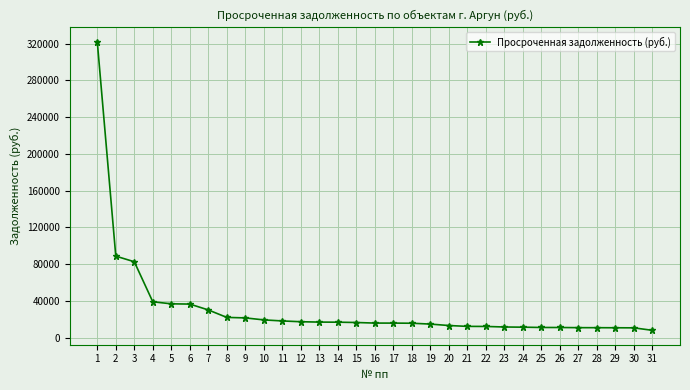

What is the minimum value shown in the chart?

7848.7